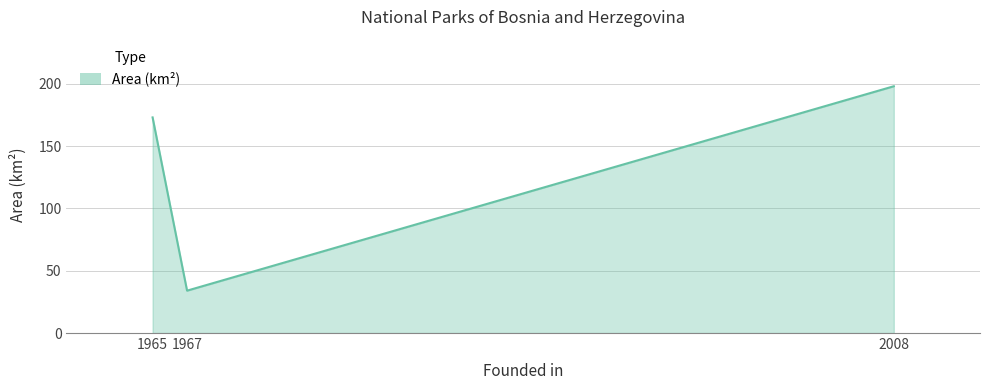

Approximately how many times larger is the value at 2008 compared to 1967?

5.8